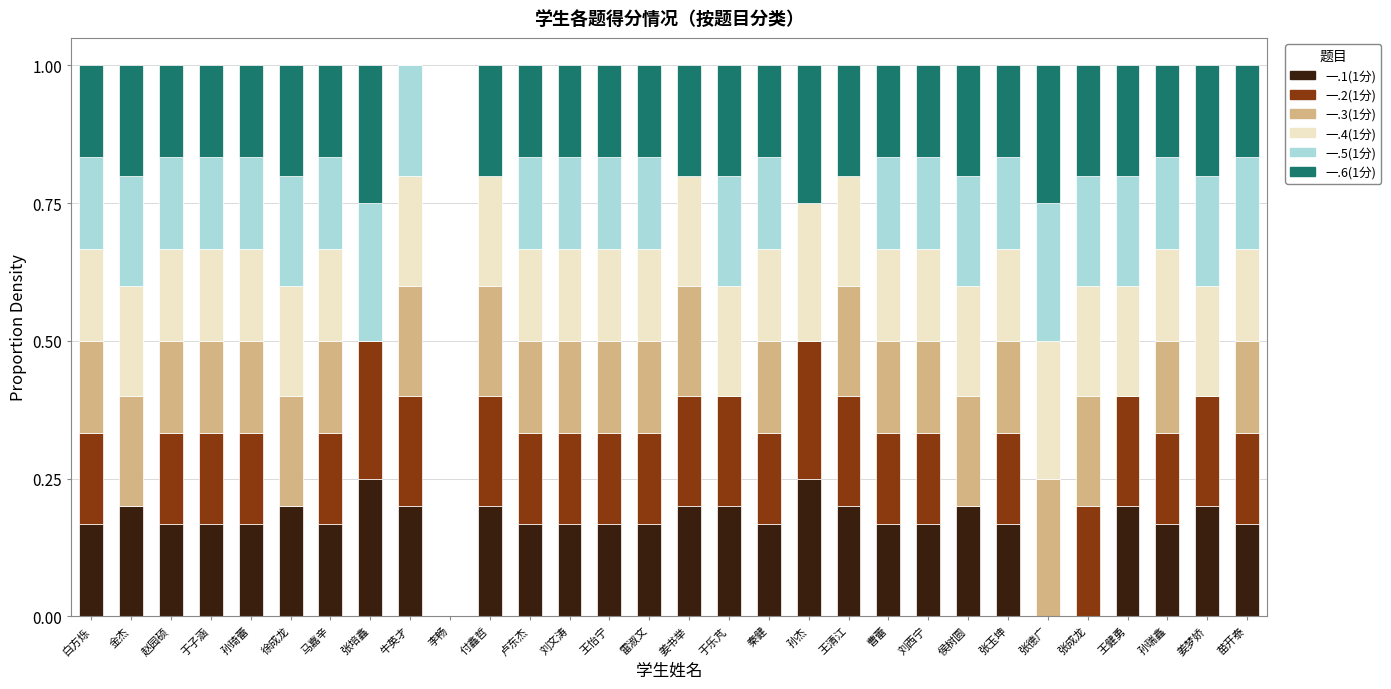

True or false: 一.1(1分) has a value of 0.1 at 雷淑文.

False